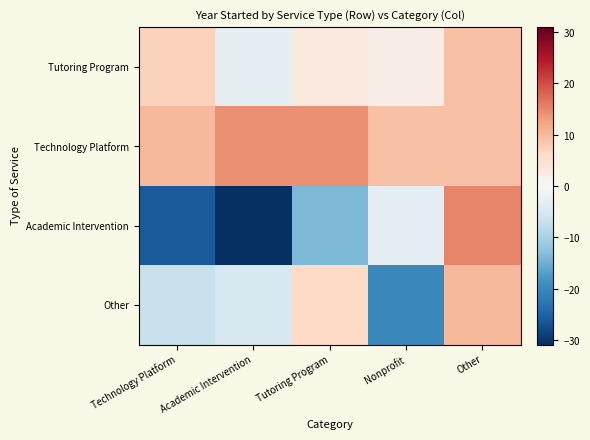

Reading left to right, extract all data points from this chart.

Tutoring Program: Technology Platform=7.0	Academic Intervention=-3.0	Tutoring Program=3.0	Nonprofit=2.0	Other=9.0
Technology Platform: Technology Platform=10.0	Academic Intervention=14.0	Tutoring Program=14.0	Nonprofit=9.0	Other=9.0
Academic Intervention: Technology Platform=-26.0	Academic Intervention=-31.0	Tutoring Program=-14.0	Nonprofit=-3.0	Other=15.0
Other: Technology Platform=-7.0	Academic Intervention=-5.0	Tutoring Program=6.0	Nonprofit=-20.0	Other=10.0